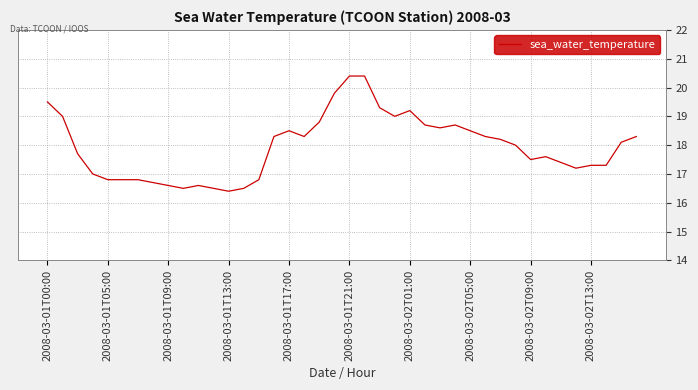

What is the smallest value displayed?

16.4